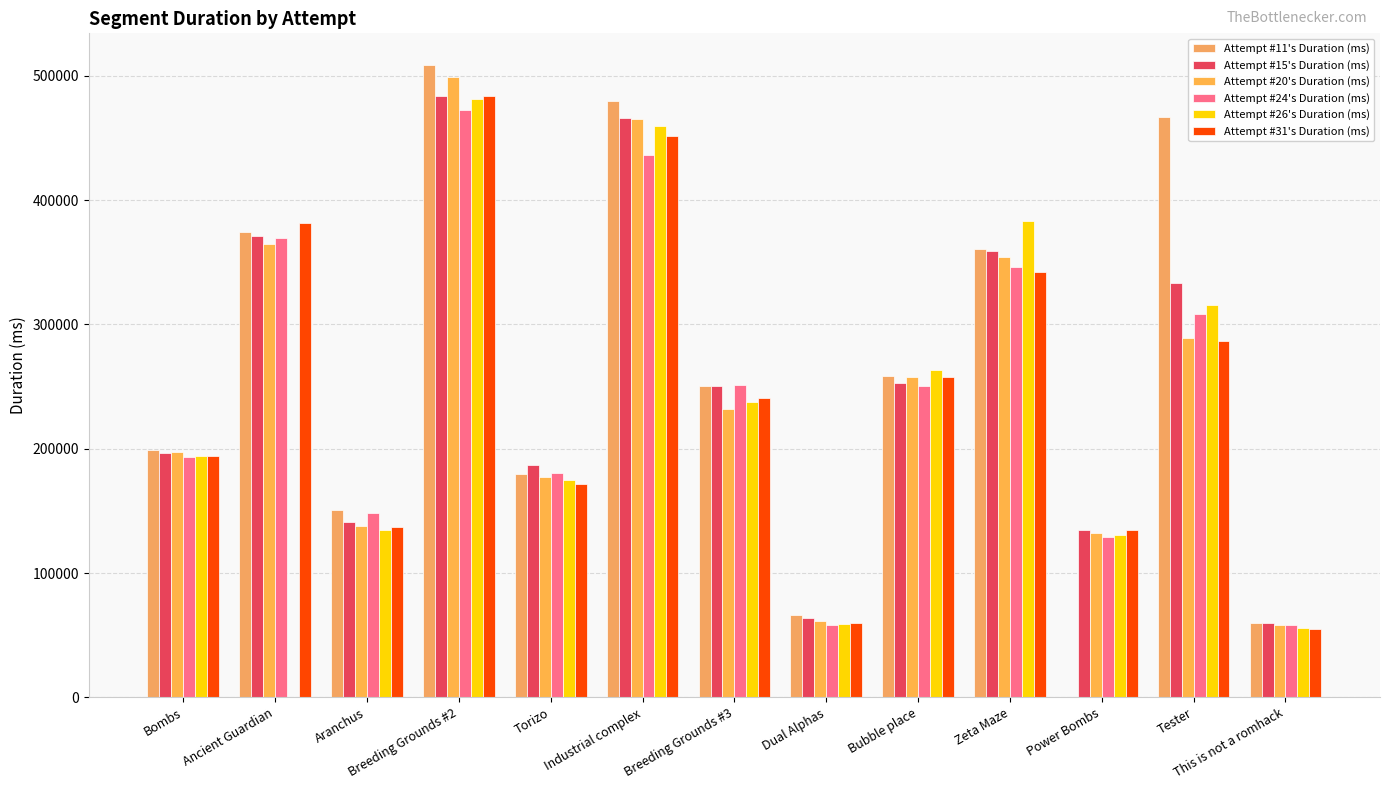

What is the difference between the Attempt #26's Duration (ms) values at This is not a romhack and Bombs?

138354